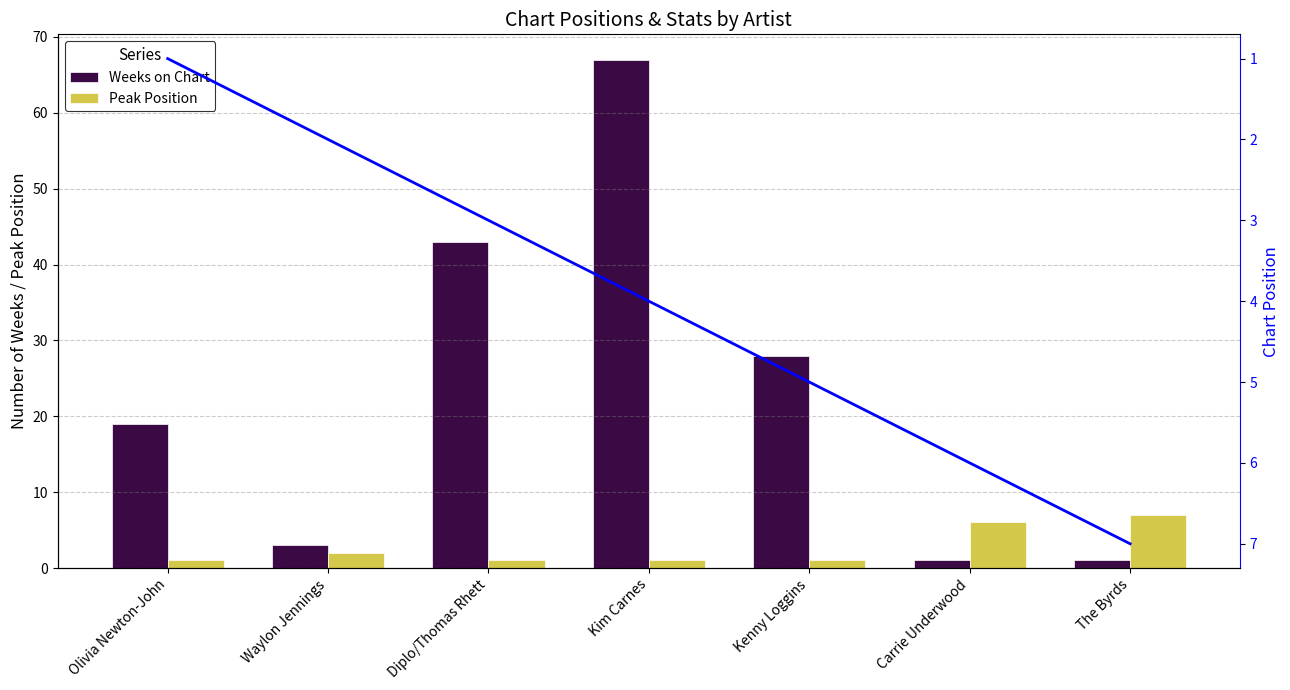

Which has a higher value, Kenny Loggins or The Byrds?

Kenny Loggins